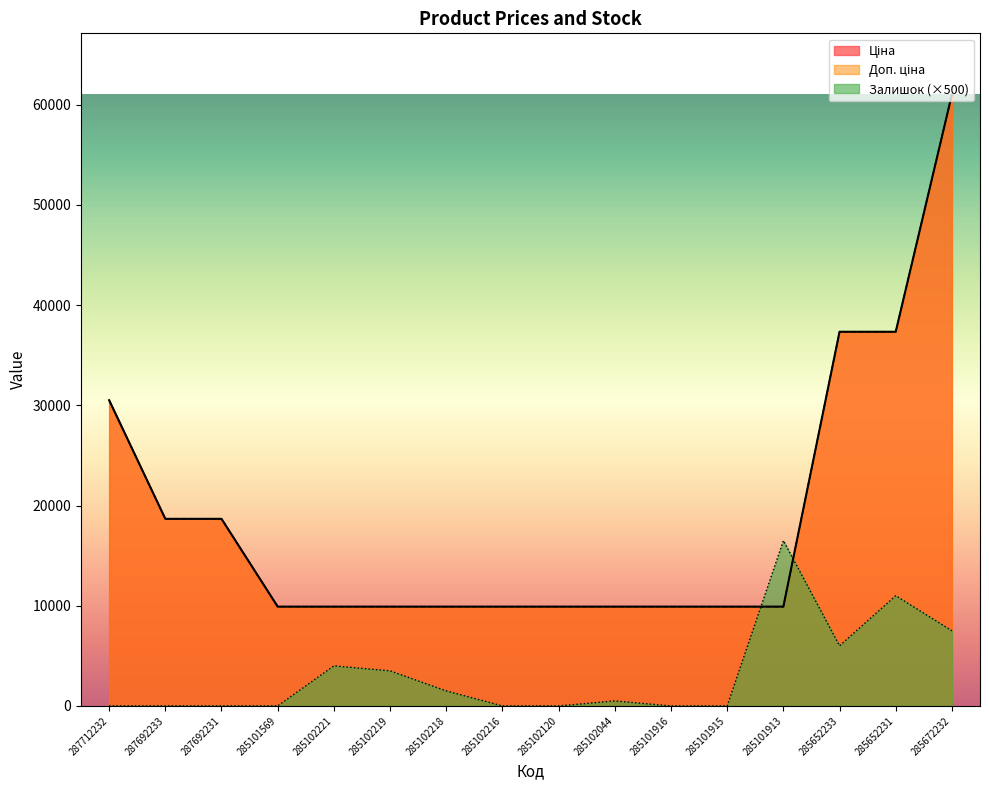

Which series has the largest total across all categories?

Ціна